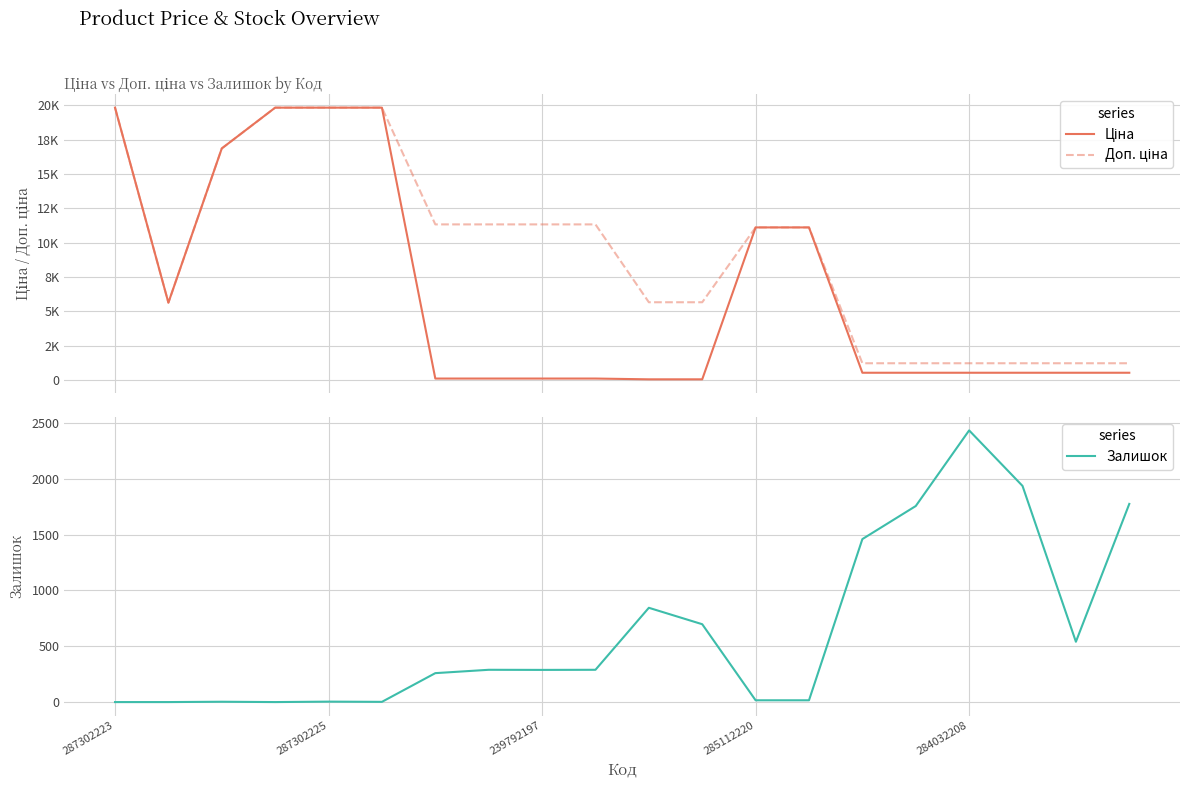

Does the chart have visible grid lines?

Yes